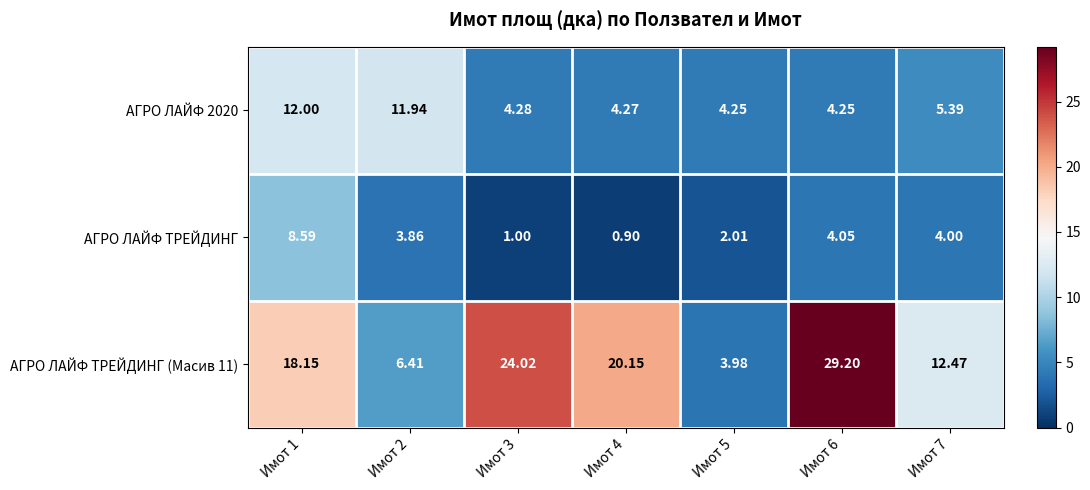

Is the value of АГРО ЛАЙФ ТРЕЙДИНГ at Имот 4 greater than the value of АГРО ЛАЙФ ТРЕЙДИНГ (Масив 11) at Имот 2?

No